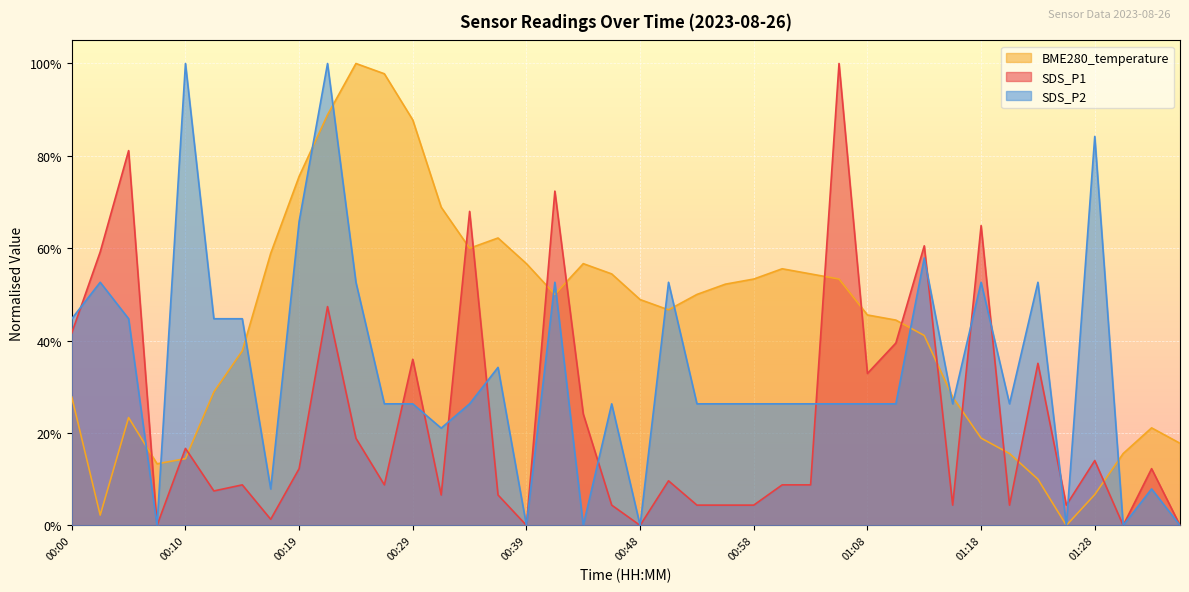

What is the label of the 20th point from the right?

00:48